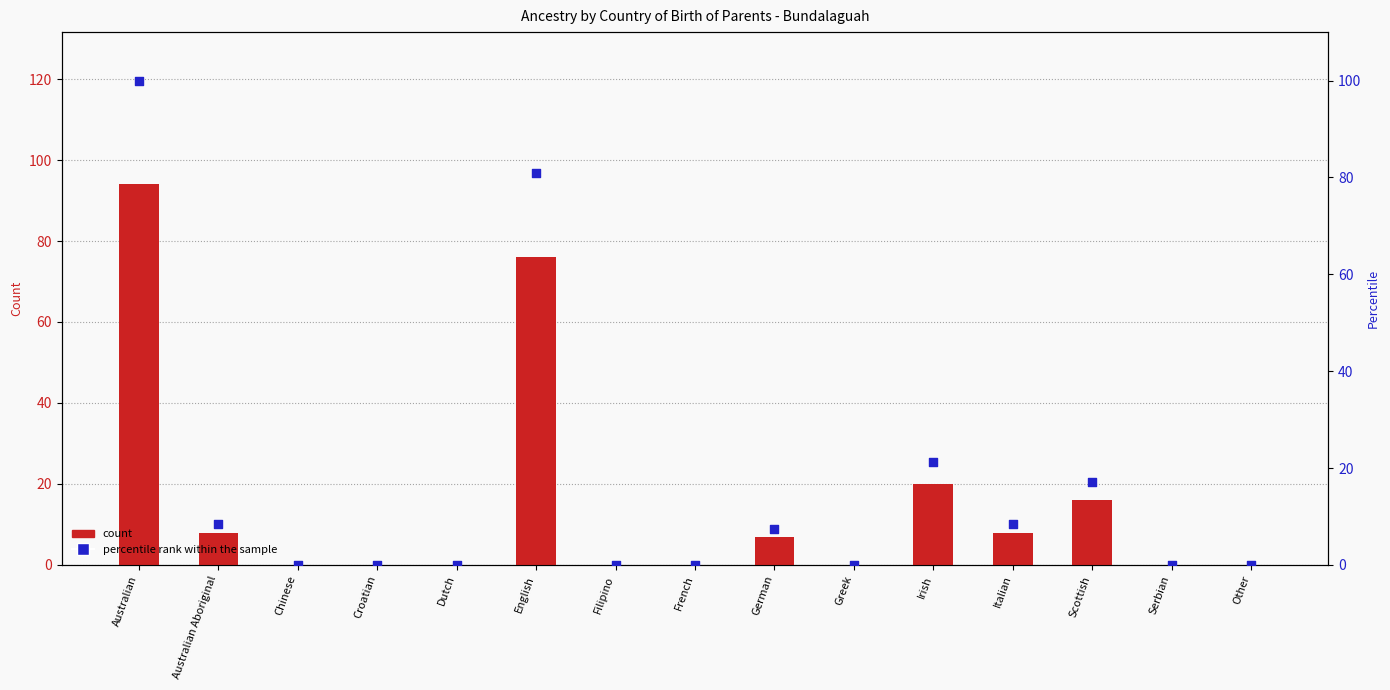

Which series reaches the maximum Y coordinate?

Percentile rank within the sample